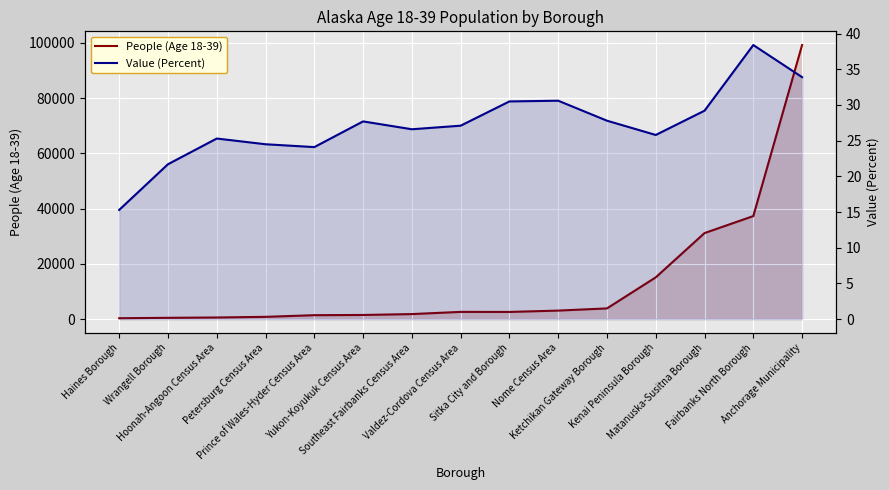

How many interior local valleys does the Value (Percent) series have?

3